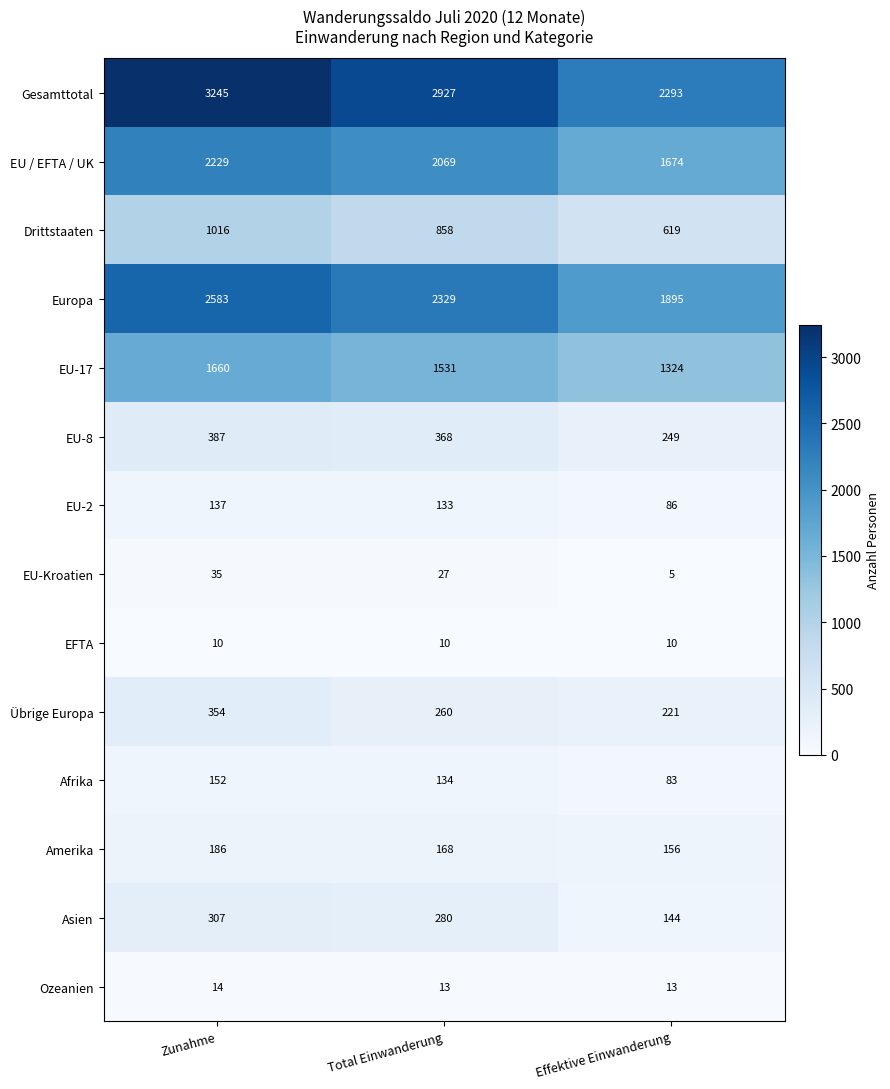

At how many categories does at least one series exceed 637?

3